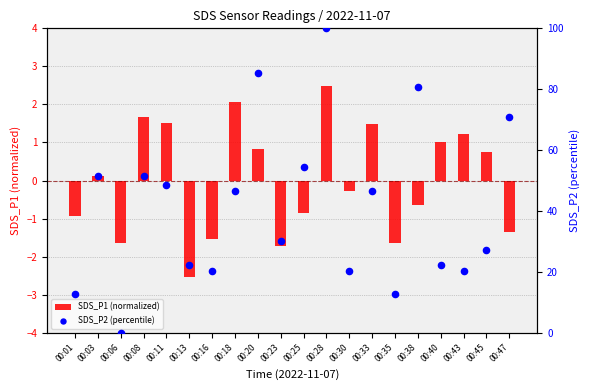

Which series has the largest total across all categories?

SDS_P2 (percentile)